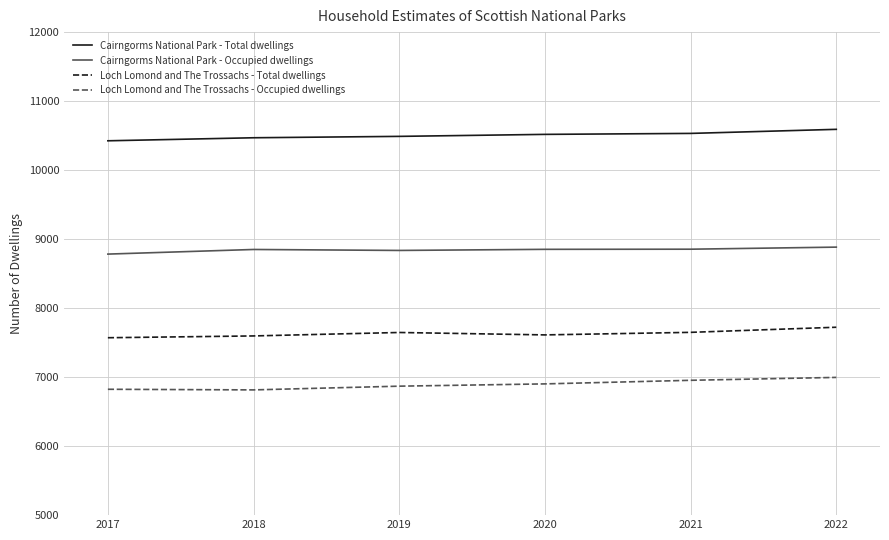

Rank the series at 2019 from lowest to highest value.

Loch Lomond and The Trossachs - Occupied dwellings, Loch Lomond and The Trossachs - Total dwellings, Cairngorms National Park - Occupied dwellings, Cairngorms National Park - Total dwellings